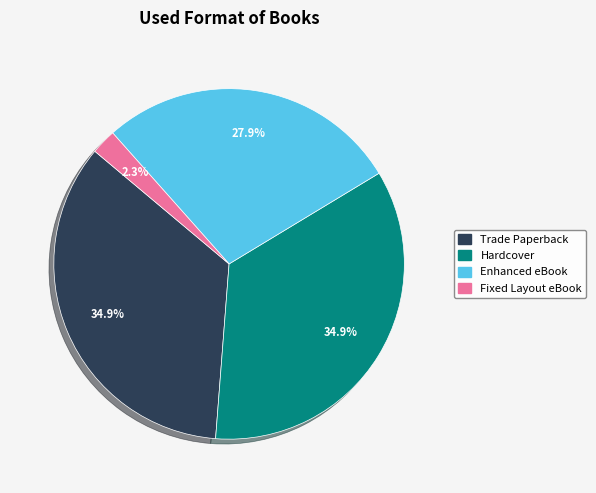

Count the number of slices in the pie.

4